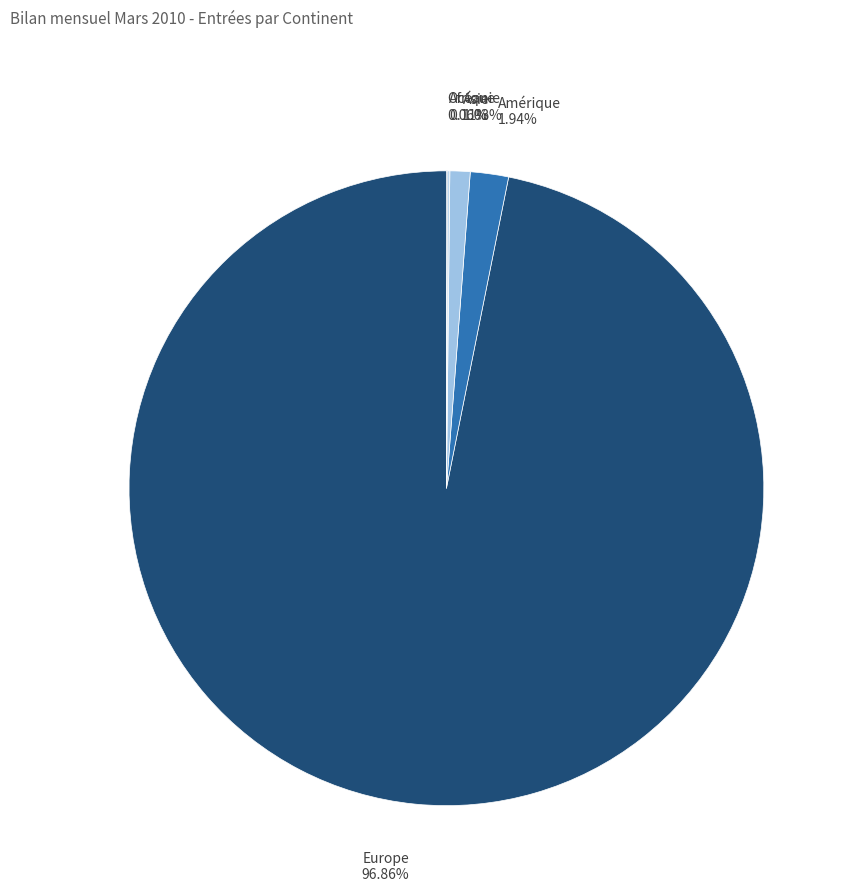

What is the largest slice in the pie chart?

Europe